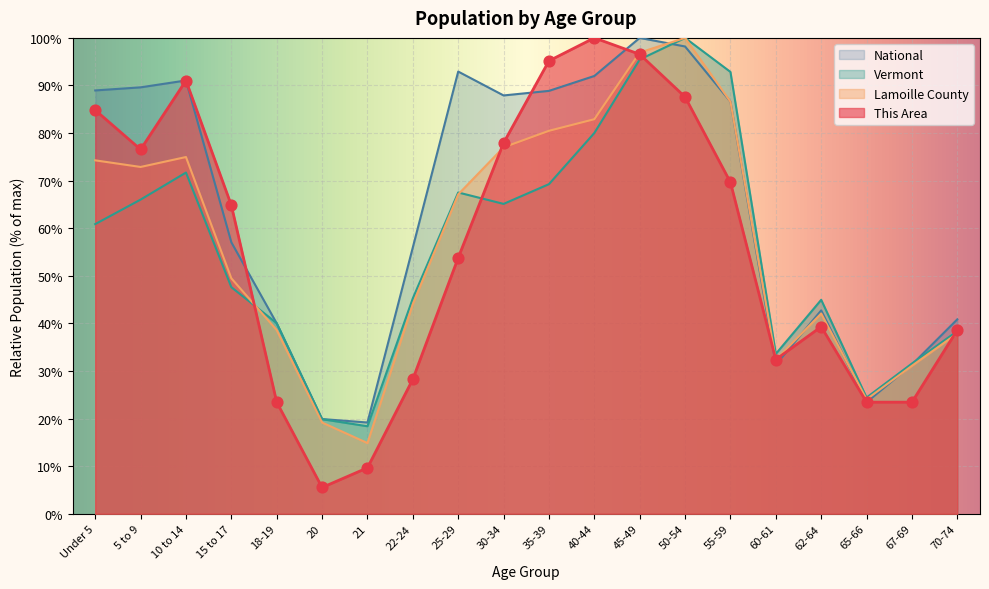

Is the value of Lamoille County at 40-44 greater than the value of This Area at 20?

Yes